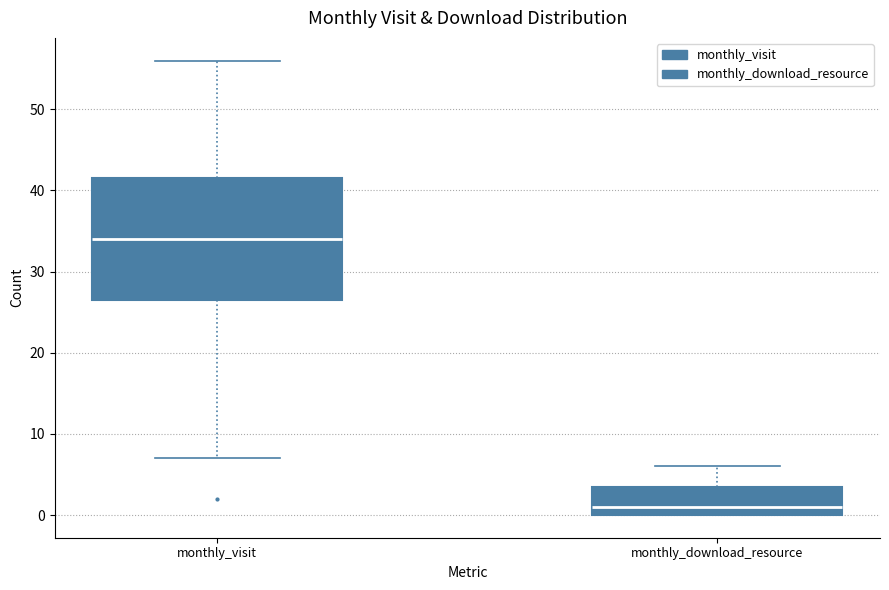

Which box is the tallest, from its lower edge to its upper edge?

monthly_visit